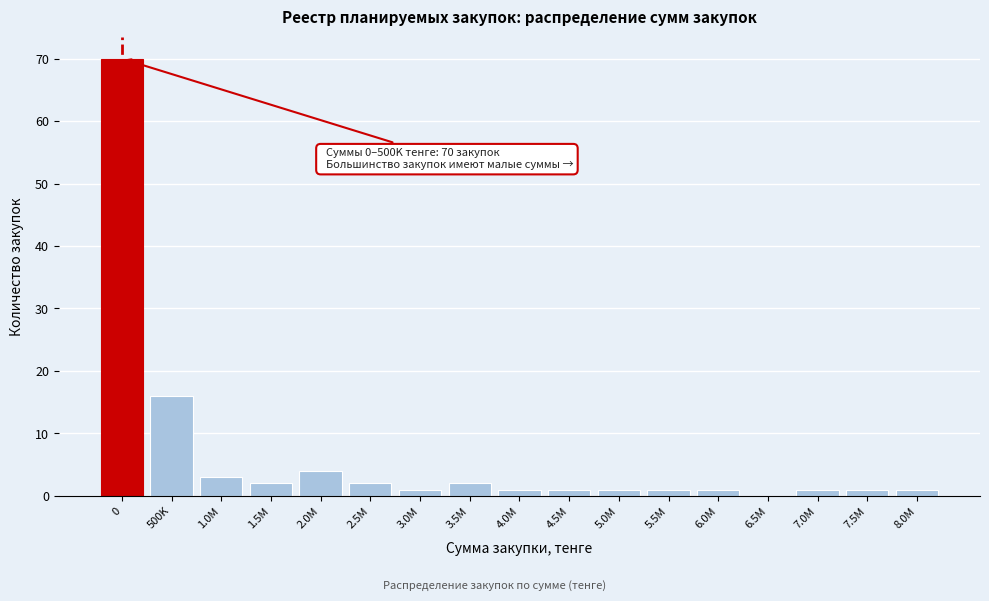

Reading left to right, list all the values displayed in this chart.

0=70	500K=16	1.0M=3	1.5M=2	2.0M=4	2.5M=2	3.0M=1	3.5M=2	4.0M=1	4.5M=1	5.0M=1	5.5M=1	6.0M=1	6.5M=0	7.0M=1	7.5M=1	8.0M=1